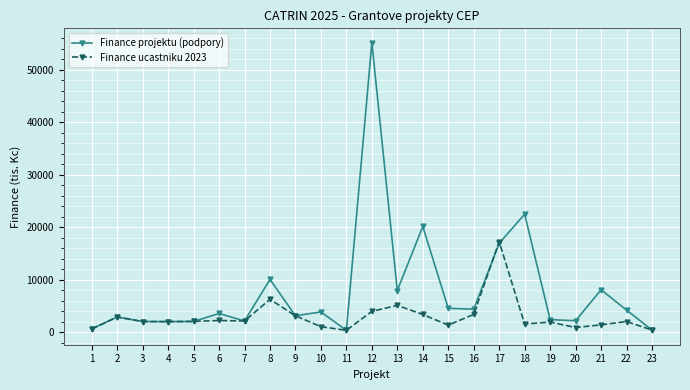

True or false: Finance projektu (podpory) has more than 0 interior local peaks.

True